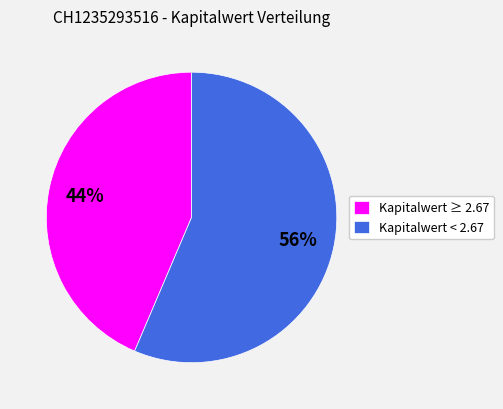

What is the majority slice?

Kapitalwert < 2.67